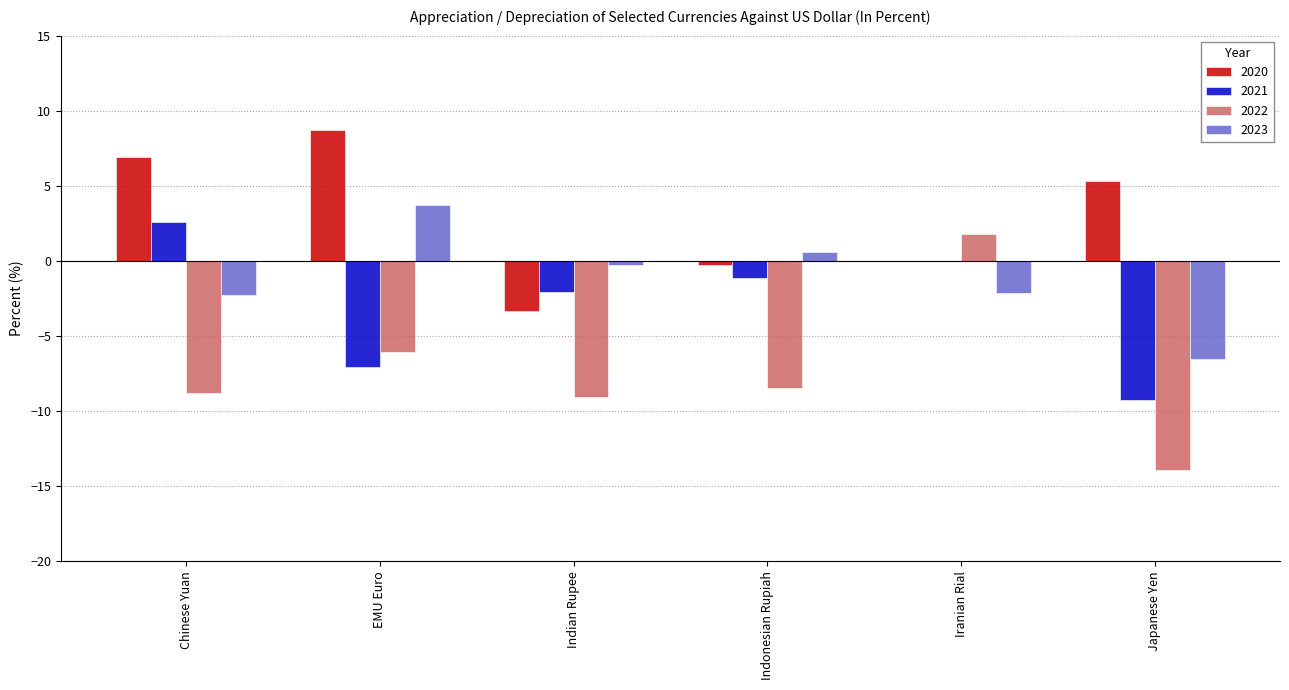

True or false: 2022 has a value of -23.8 at Japanese Yen.

False